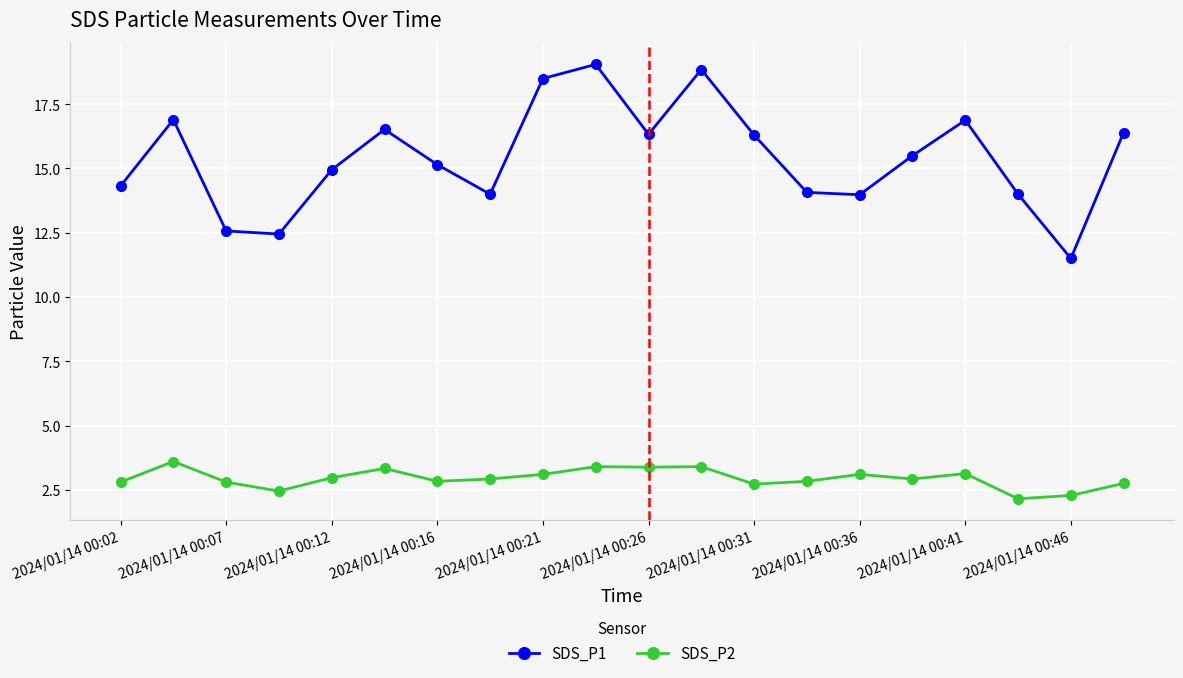

How many lines are shown in the chart?

2